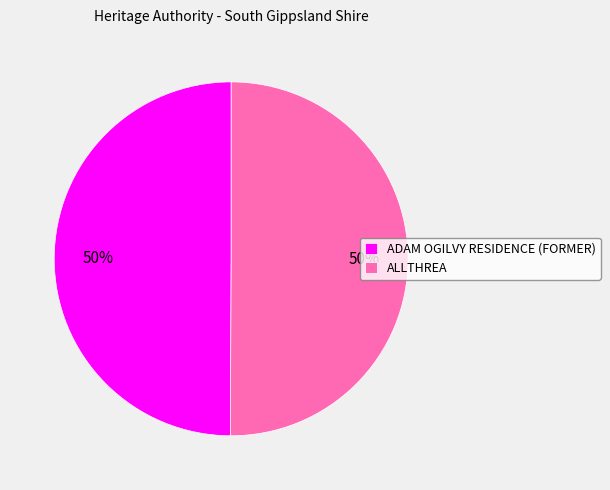

Is the sum of ADAM OGILVY RESIDENCE (FORMER) and ALLTHREA greater than half?

Yes